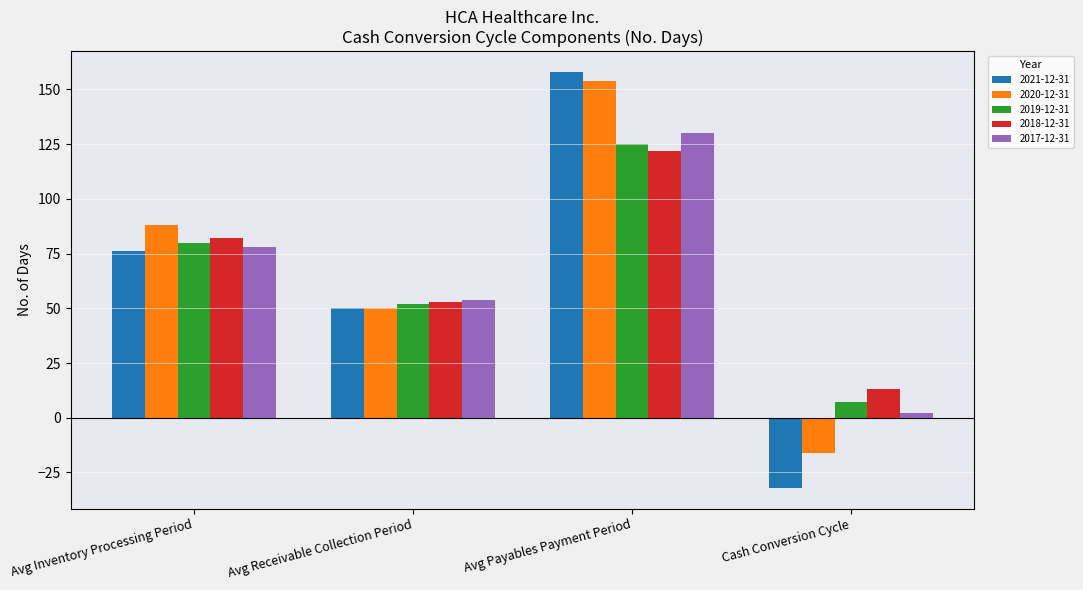

Rank the categories by 2018-12-31 value from lowest to highest.

Cash Conversion Cycle, Avg Receivable Collection Period, Avg Inventory Processing Period, Avg Payables Payment Period